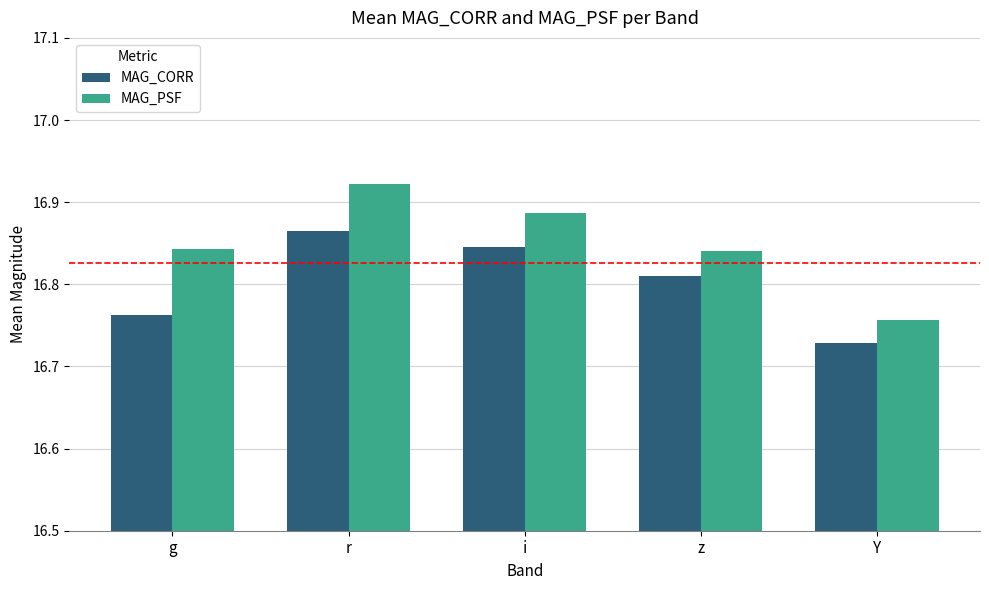

What position from the right is Y?

1